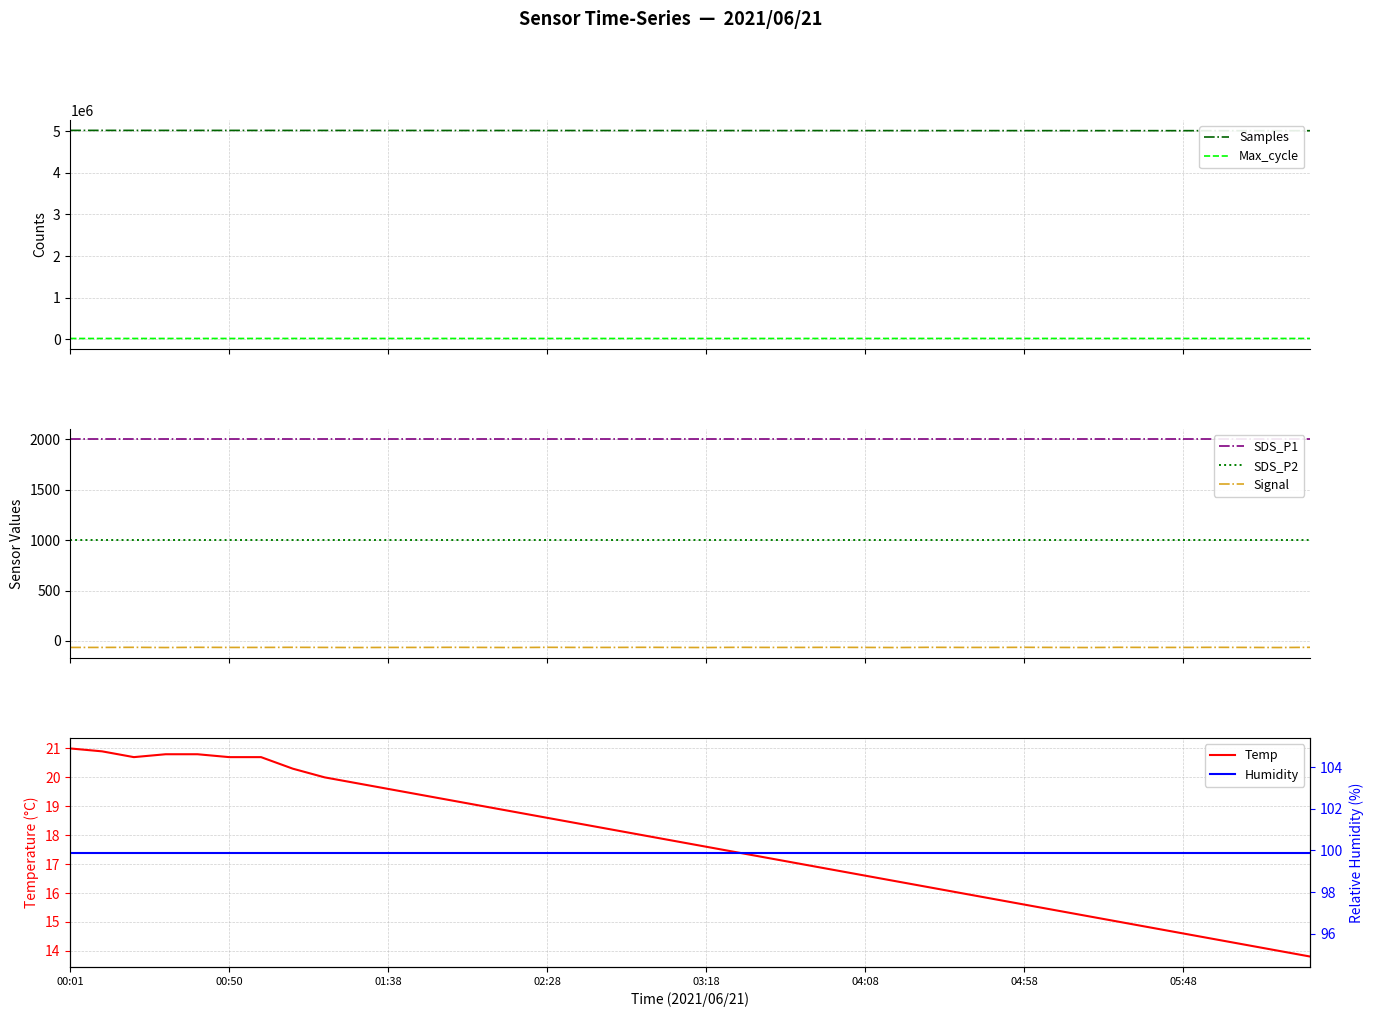

True or false: Max_cycle and Samples cross at least once.

False